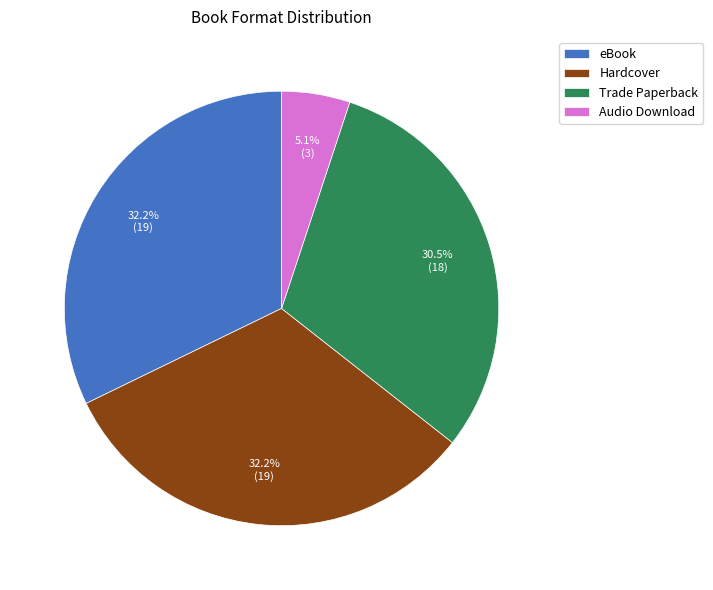

How many slices are in this pie chart?

4